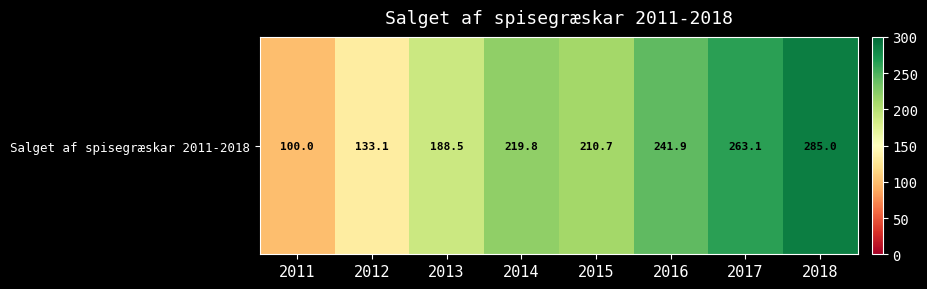

What is the ratio of the value at 2017 to the value at 2016?

1.1